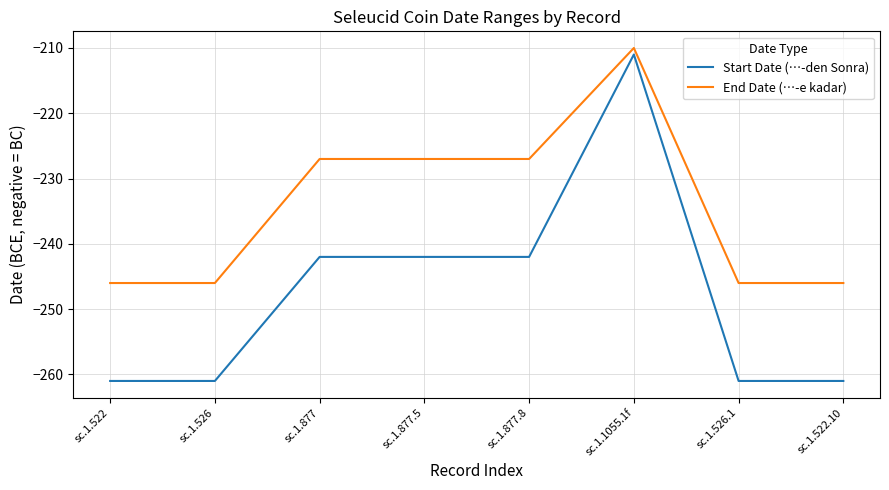

At which category is the sum across all series the highest?

sc.1.1055.1f